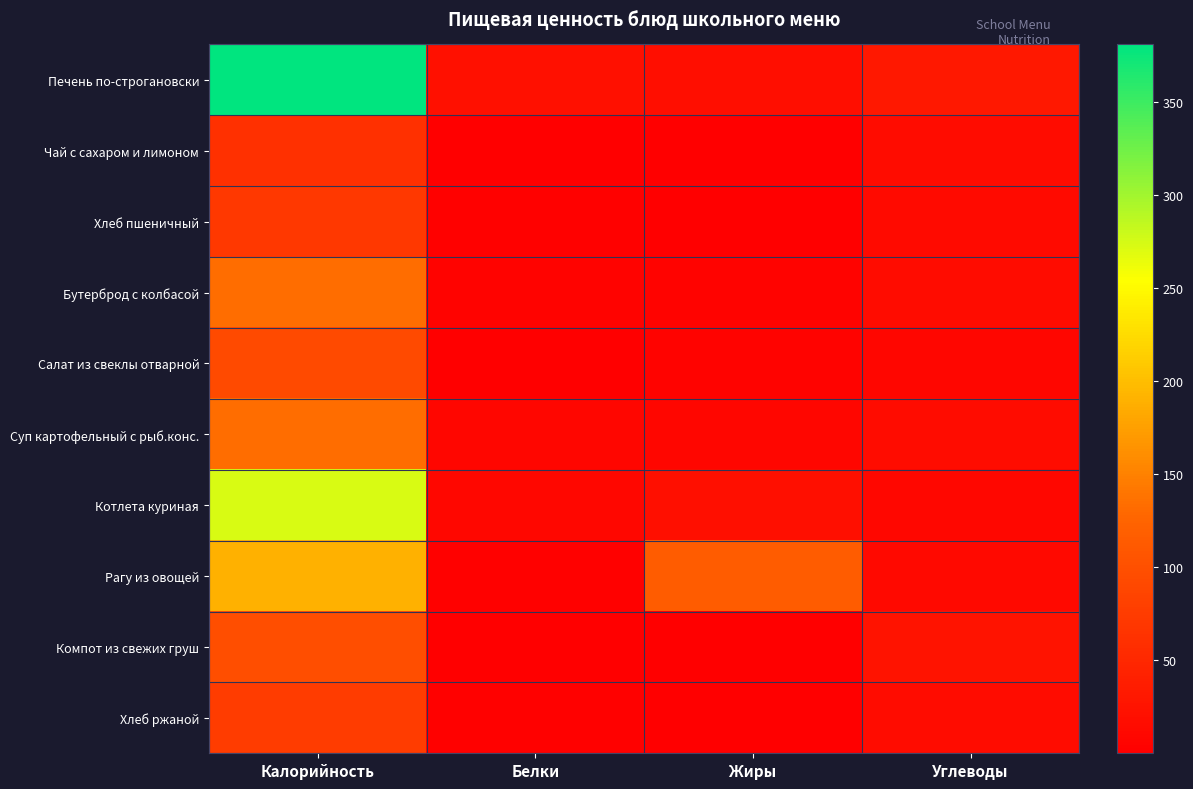

At which category does the chart reach its peak across all series?

Калорийность